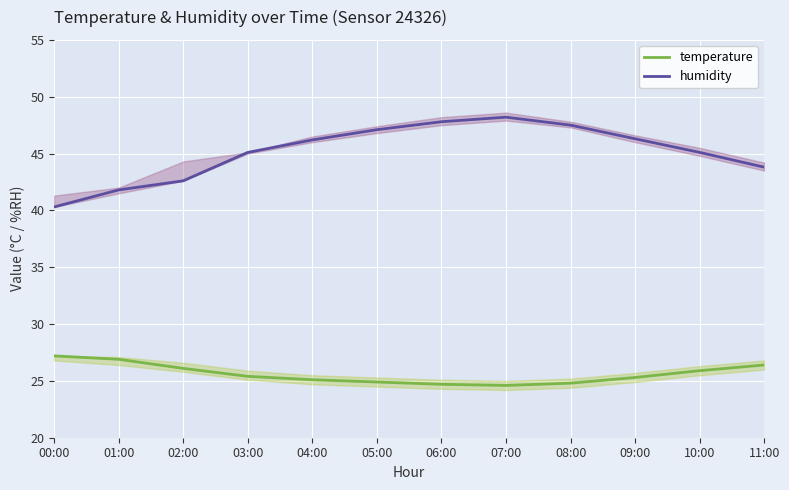

True or false: humidity and temperature intersect in this chart.

False